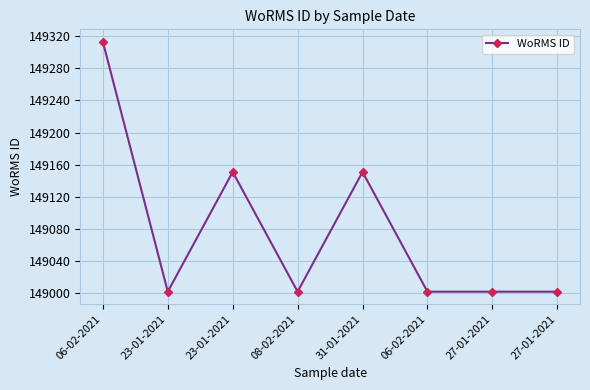

How many series are shown in this chart?

1